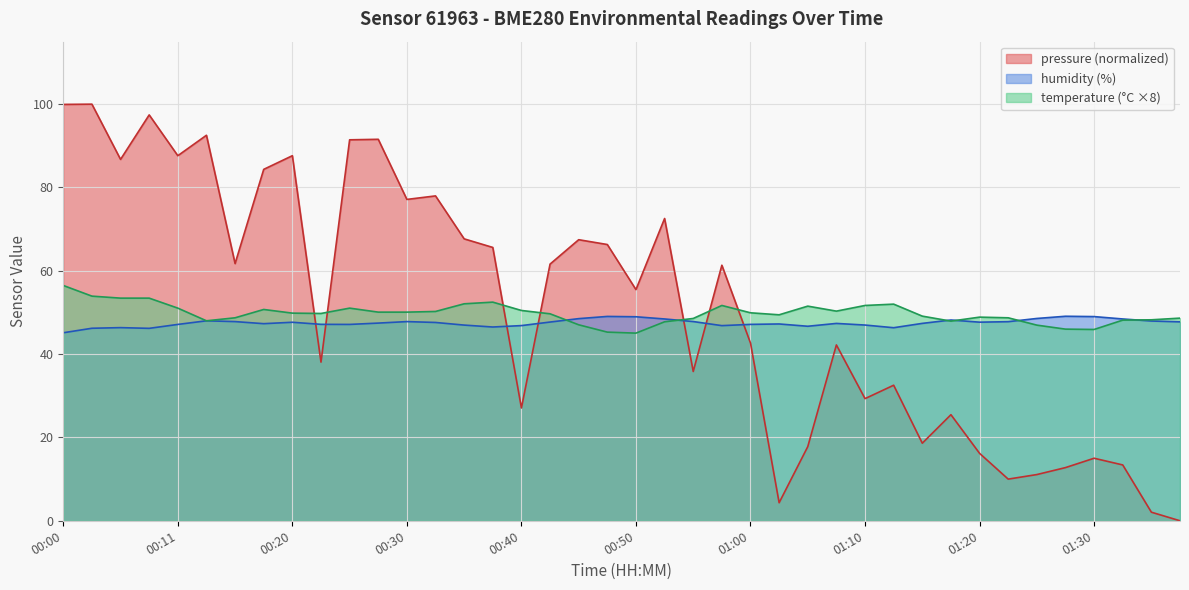

Where is temperature nearest to the value 50?

00:28